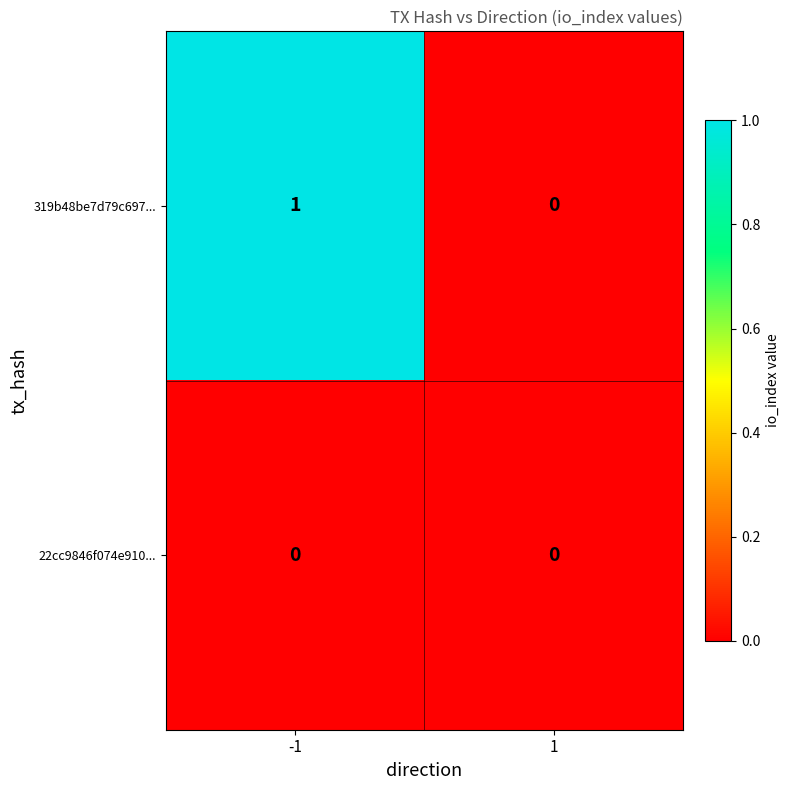

The 319b48be7d79c697... series shows 0 at 1. True or false?

True